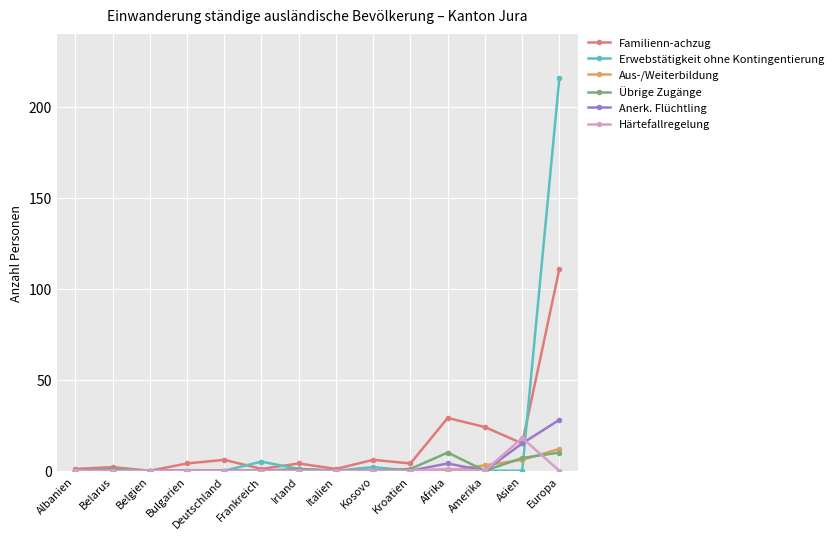

Is this an area chart (filled region under the line)?

No